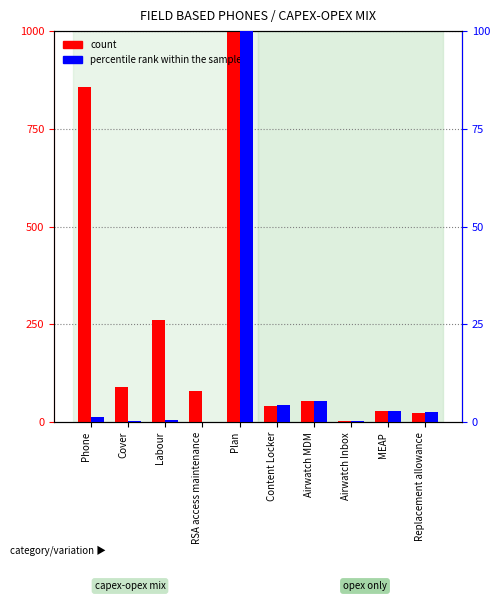

Is the value of count at Phone greater than the value of percentile rank within the sample at Plan?

Yes